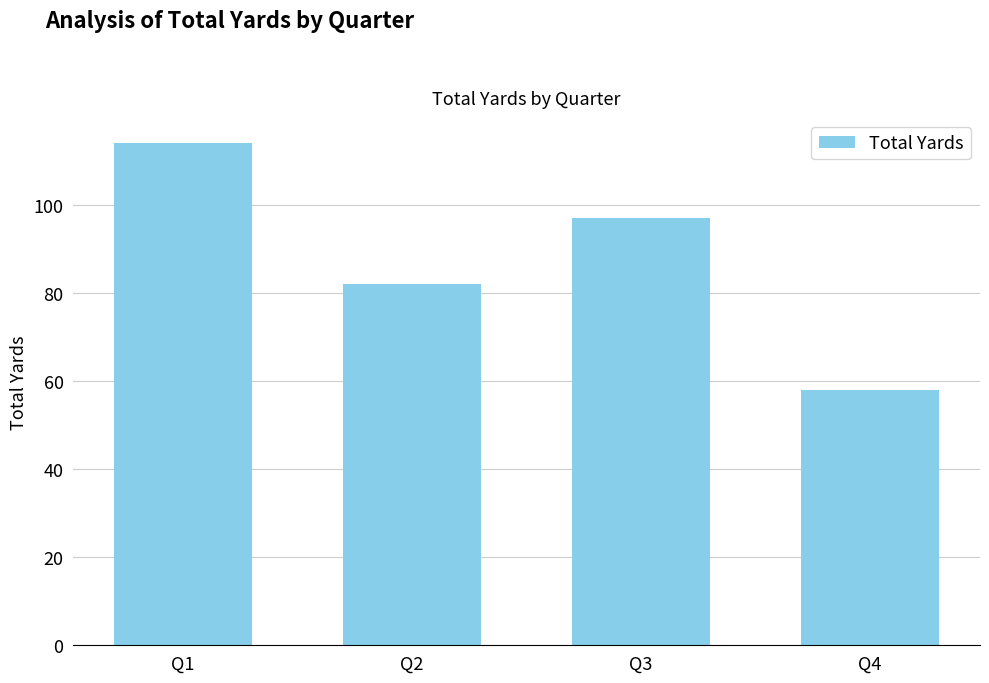

The value at Q2 is 111. True or false?

False